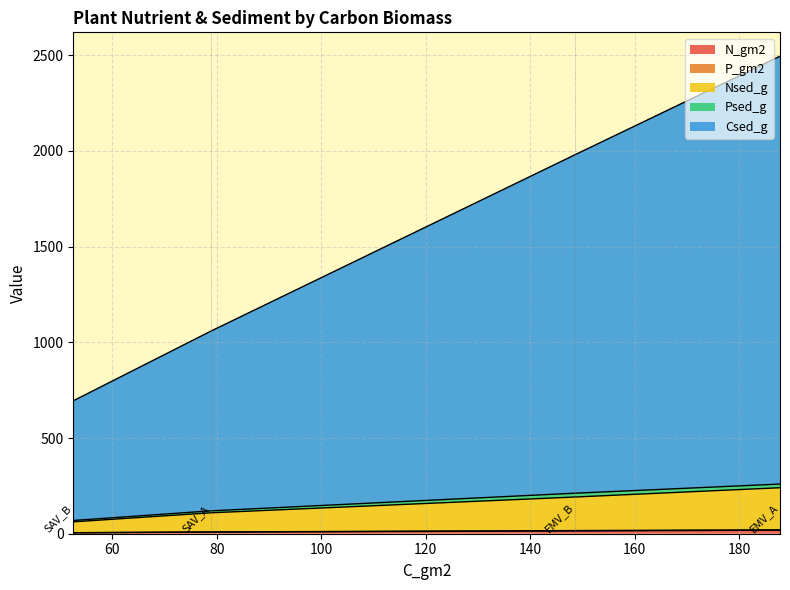

Does the chart have visible grid lines?

Yes